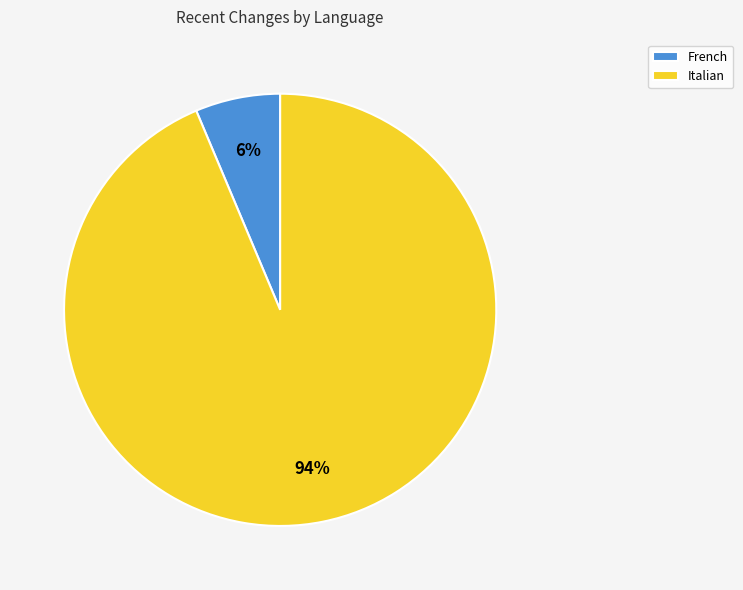

Is there a majority slice in this chart?

Yes